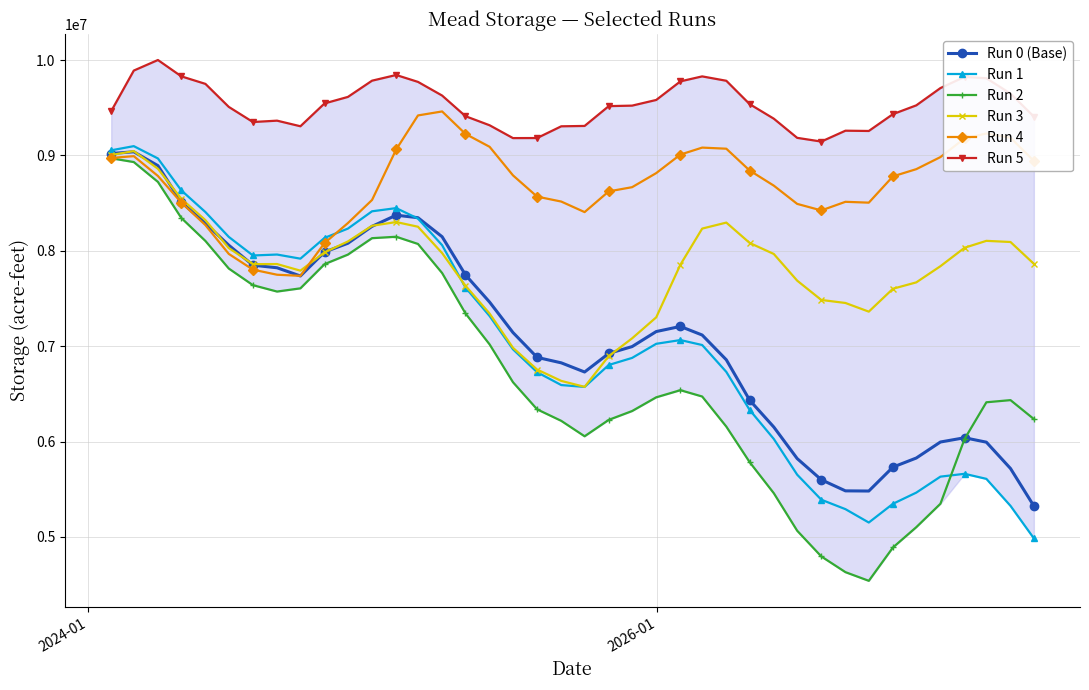

How many lines are shown in the chart?

6